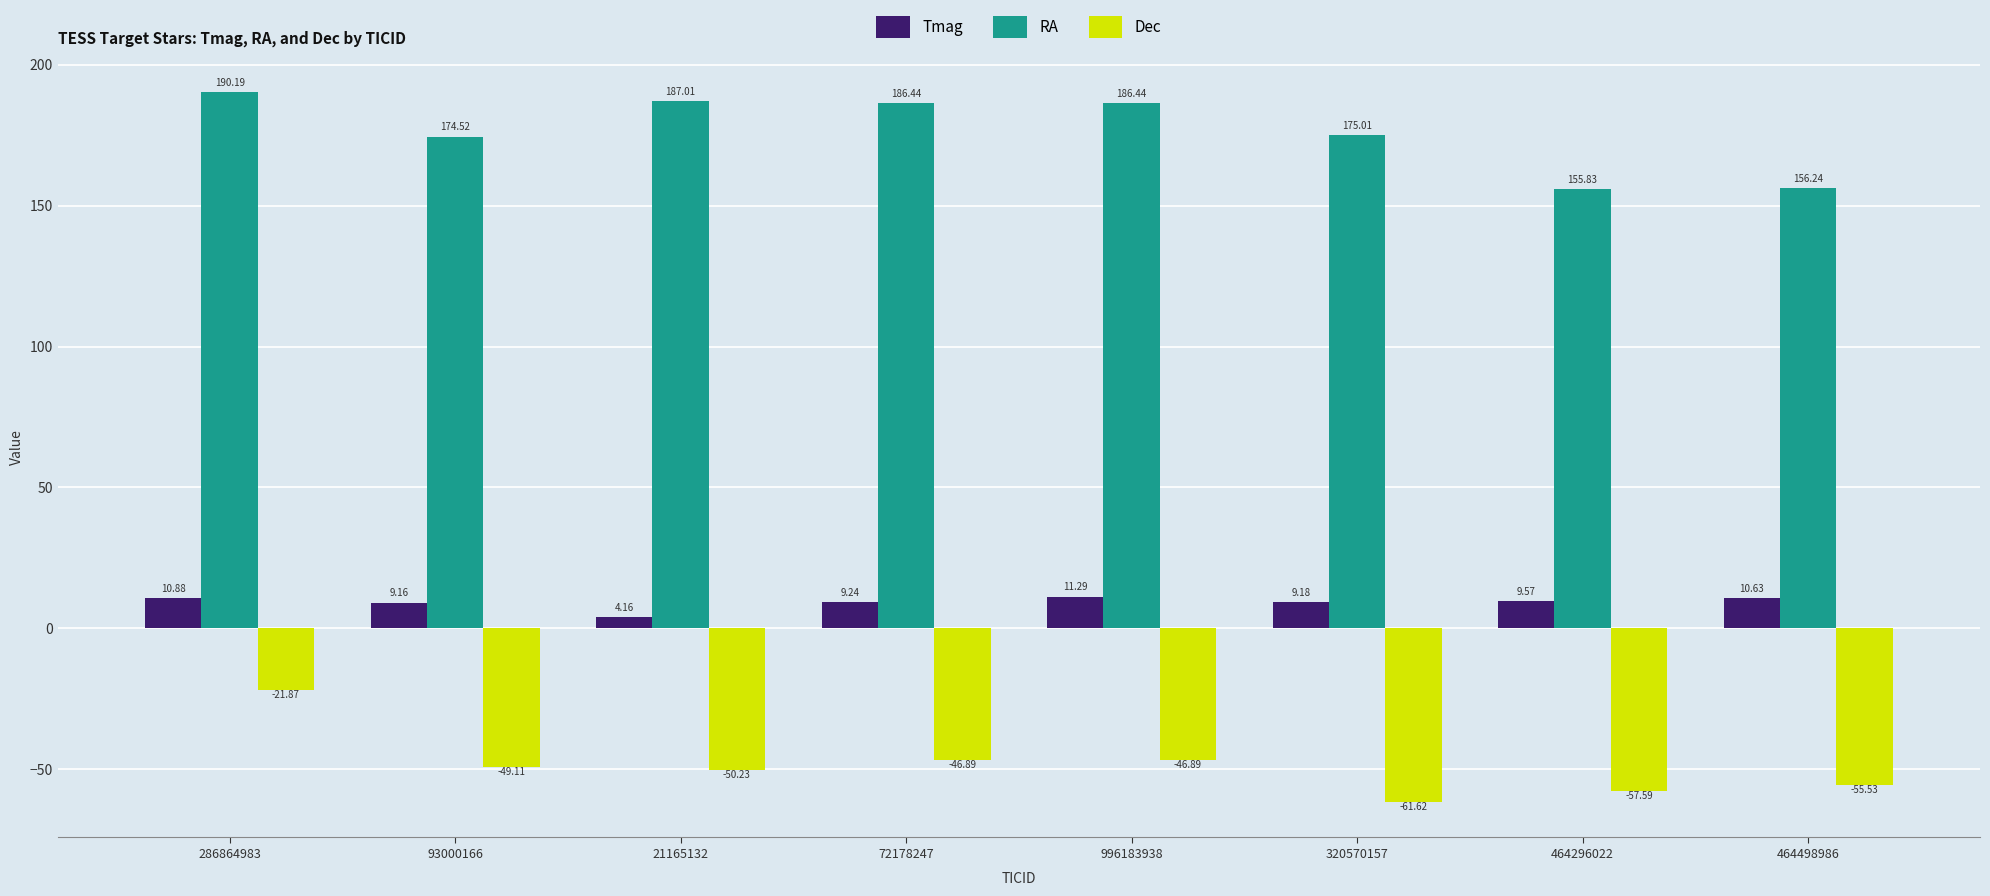

List the series in order of their overall mean, lowest first.

Dec, Tmag, RA